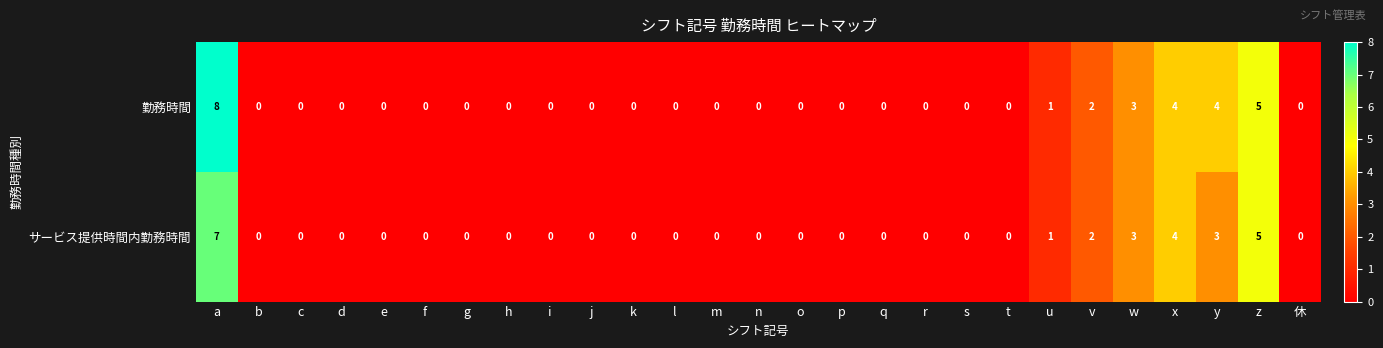

What is the difference between the maximum and minimum values in the サービス提供時間内勤務時間 series?

7